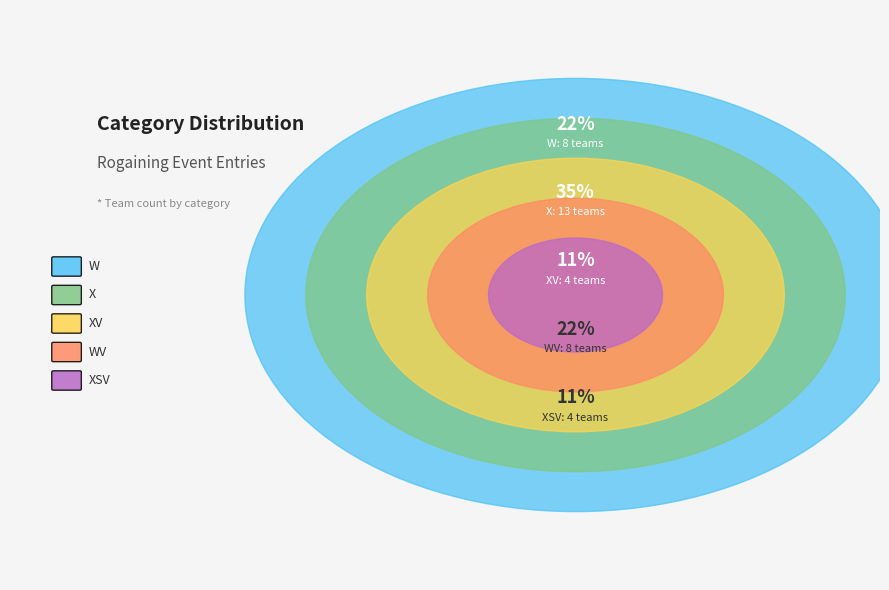

How many slices are in this pie chart?

5